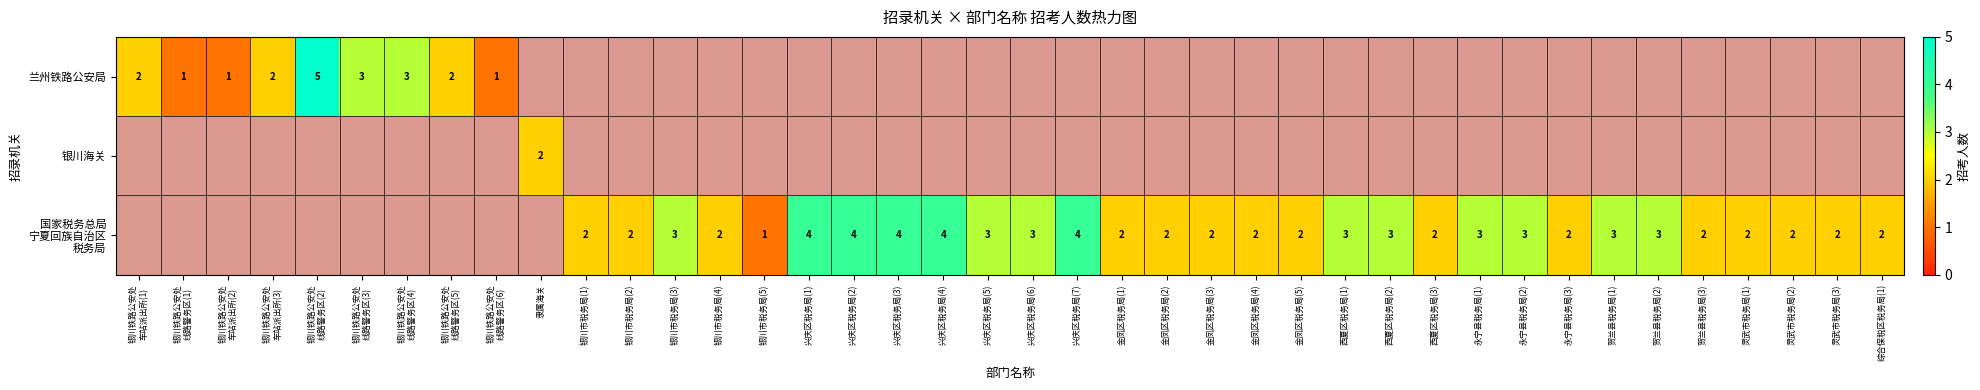

Rank the series by their average value, from highest to lowest.

兰州铁路公安局, 银川海关, 国家税务总局 宁夏回族自治区 税务局